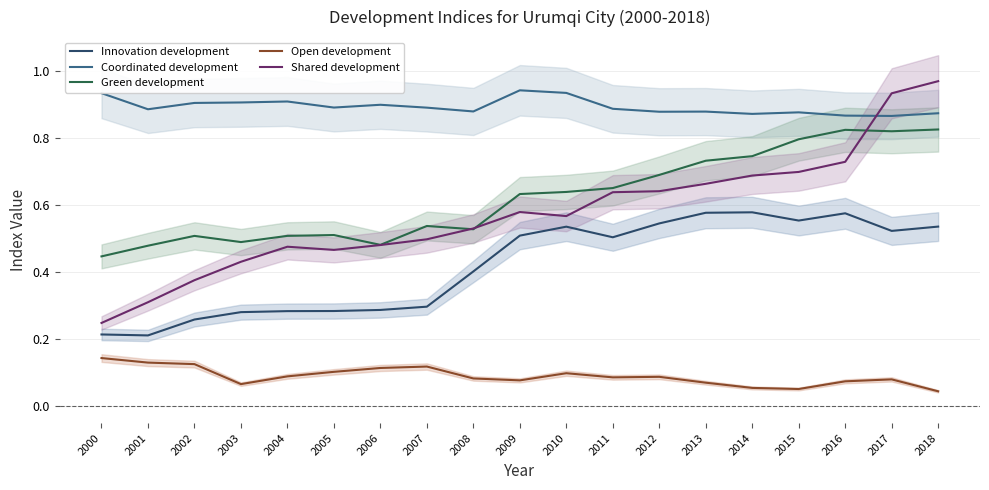

How many lines are shown in the chart?

5